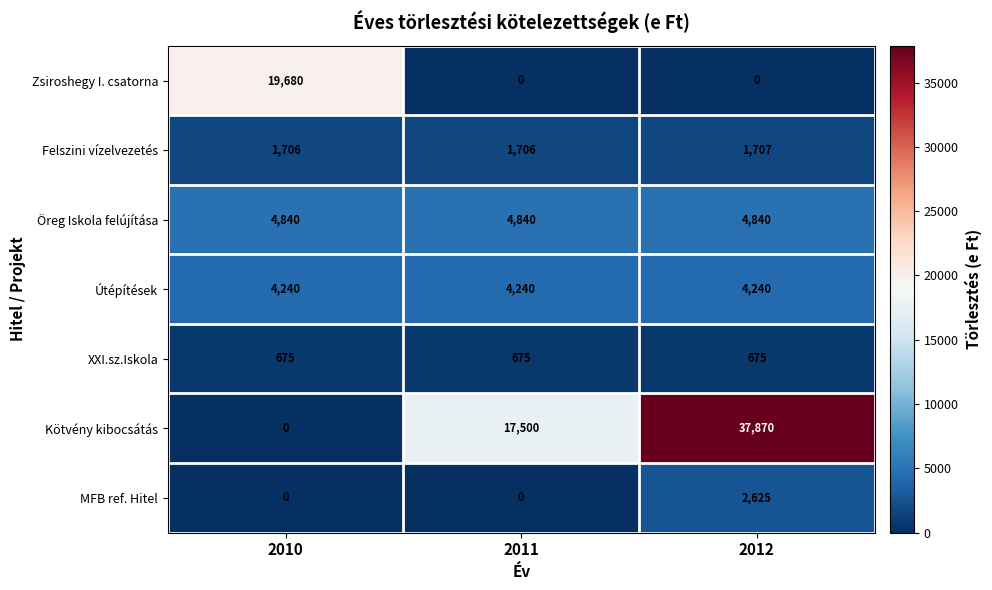

Read the Felszini vízelvezetés value at 2011.

1706